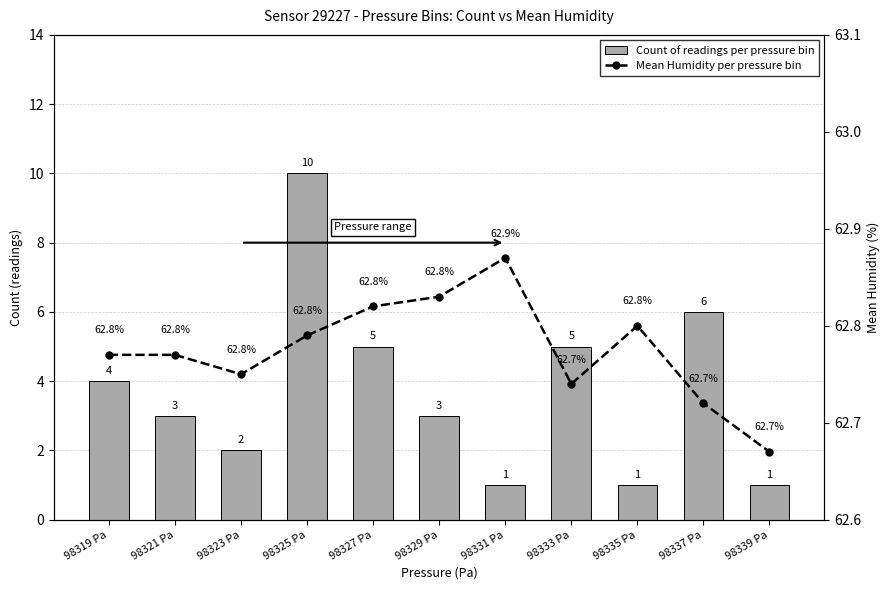

Is the value of Mean Humidity per pressure bin at 98337 Pa greater than the value of Count of readings per pressure bin at 98339 Pa?

Yes